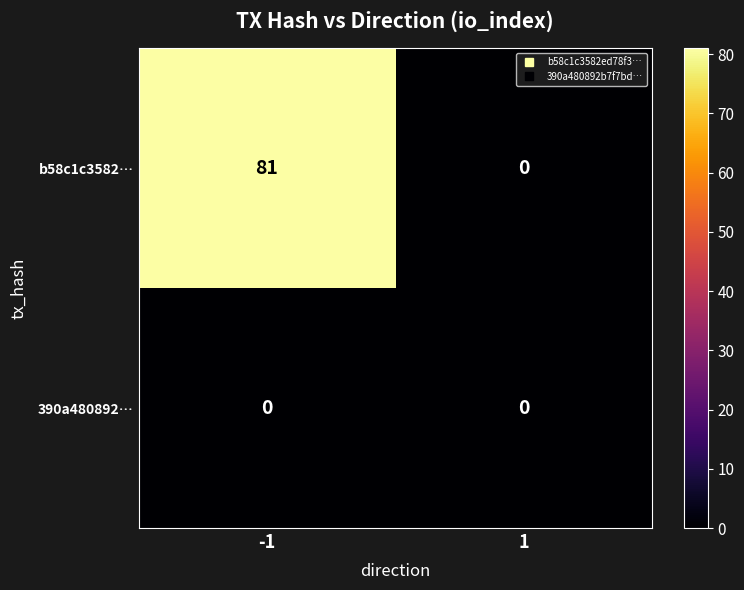

Reading right to left, extract all data points from this chart.

b58c1c3582…: 1=0	-1=81
390a480892…: 1=0	-1=0